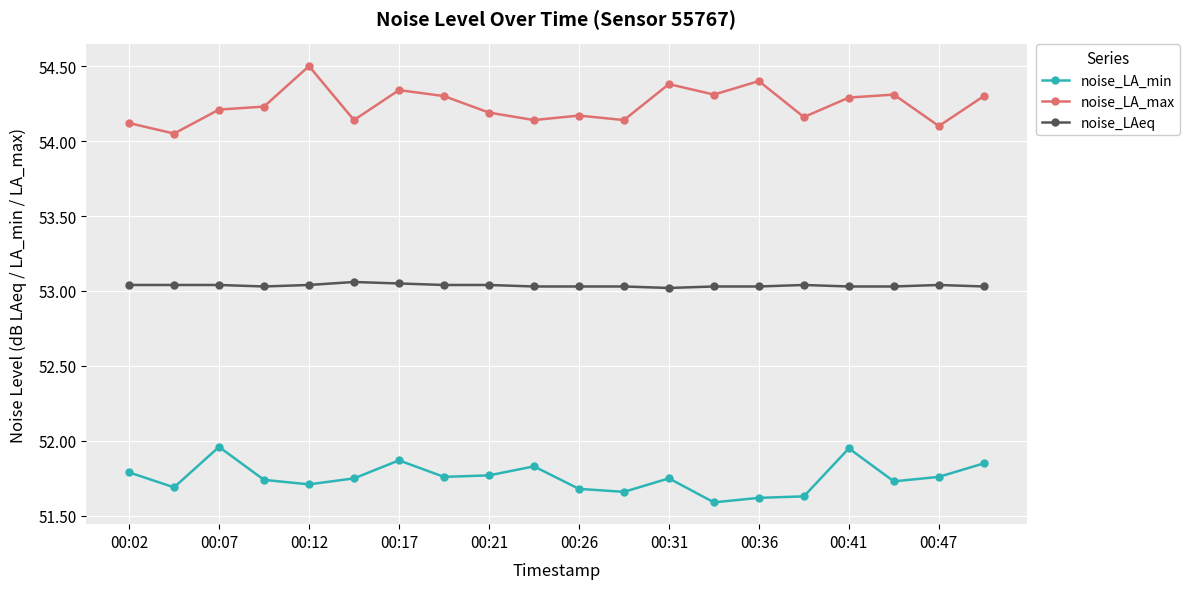

True or false: noise_LA_max and noise_LAeq intersect in this chart.

False